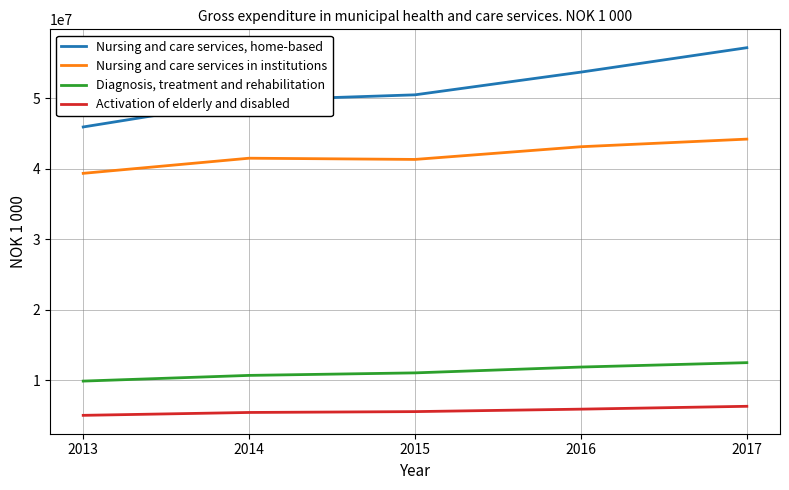

At 2015, list the series in order from largest to smallest.

Nursing and care services, home-based, Nursing and care services in institutions, Diagnosis, treatment and rehabilitation, Activation of elderly and disabled